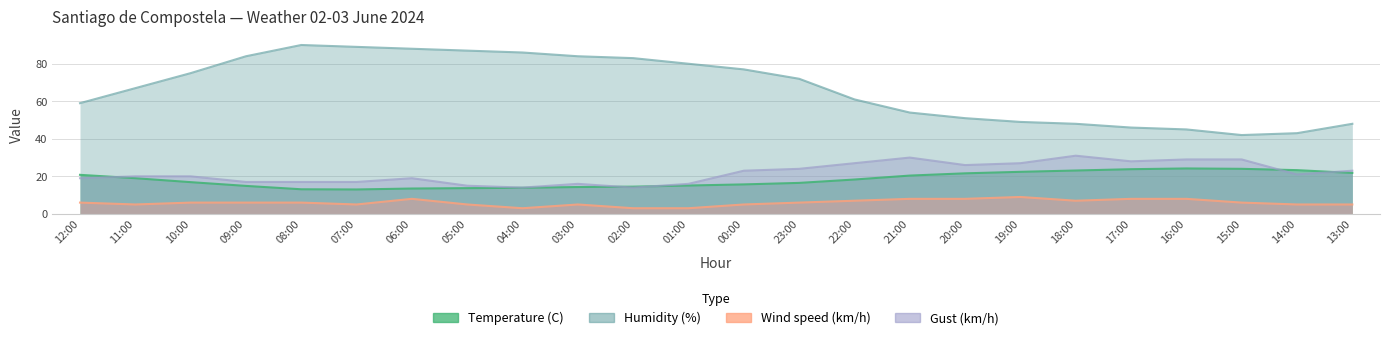

Does the chart have visible grid lines?

Yes